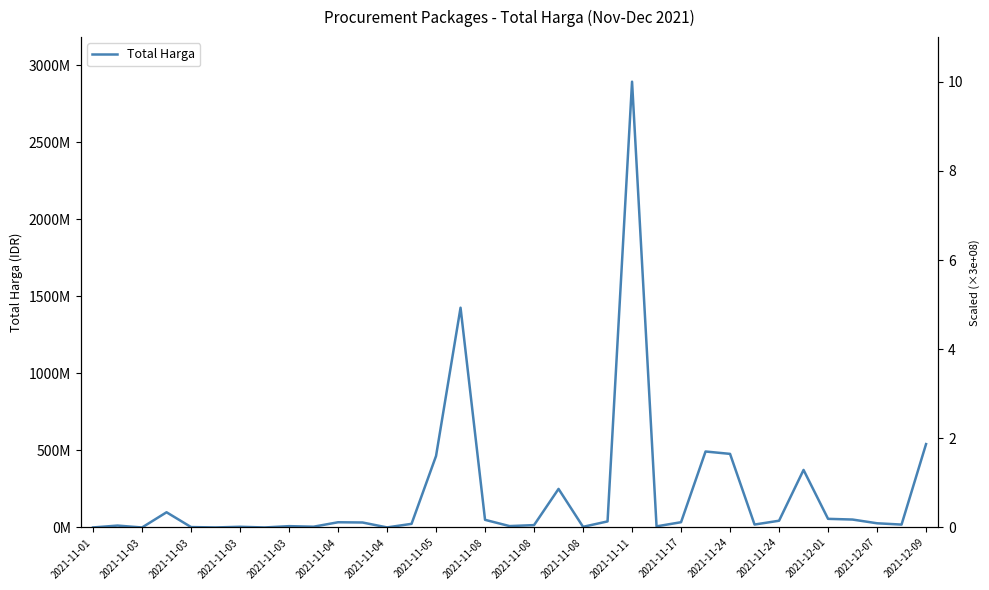

The chart shows a value of 333600 at 2021-11-01. True or false?

True